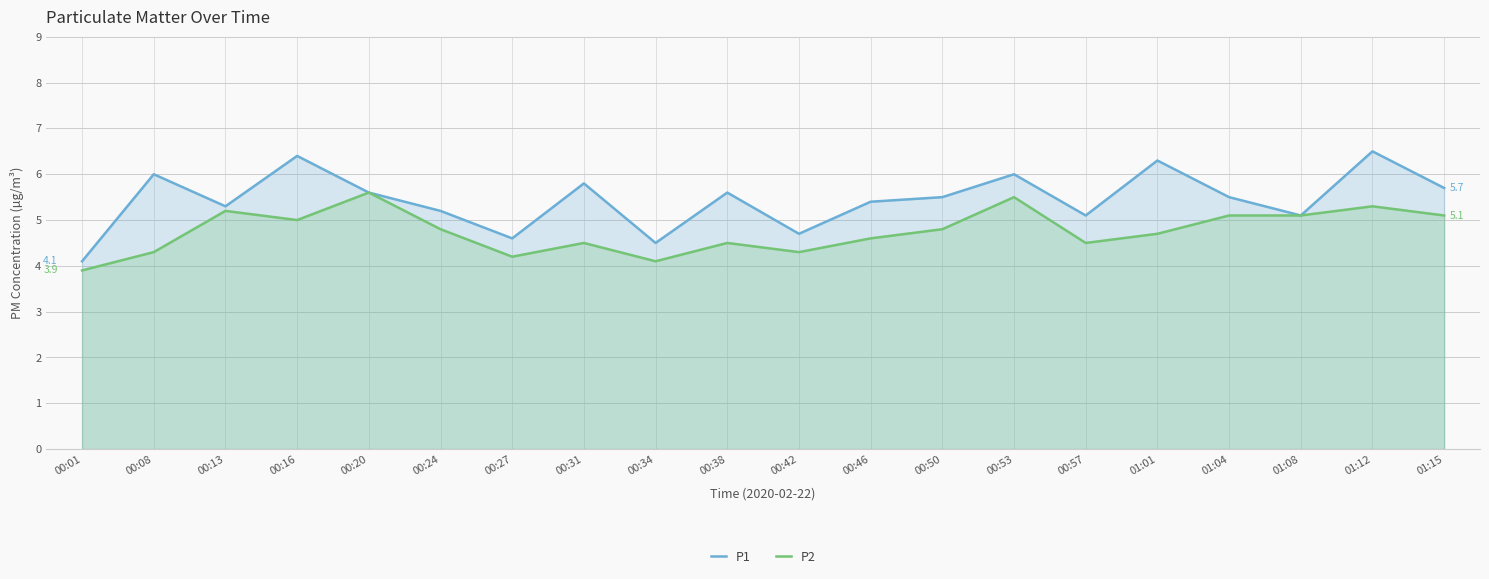

In P1, how many points are lower than both neighbors (excluding endpoints)?

6